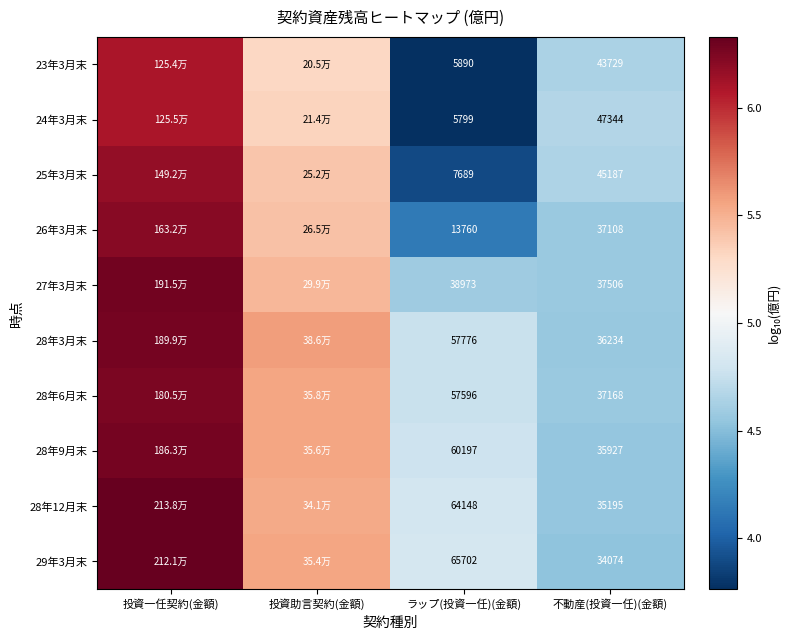

Rank the series by their maximum value, from lowest to highest.

23年3月末, 24年3月末, 25年3月末, 26年3月末, 28年6月末, 28年9月末, 28年3月末, 27年3月末, 29年3月末, 28年12月末